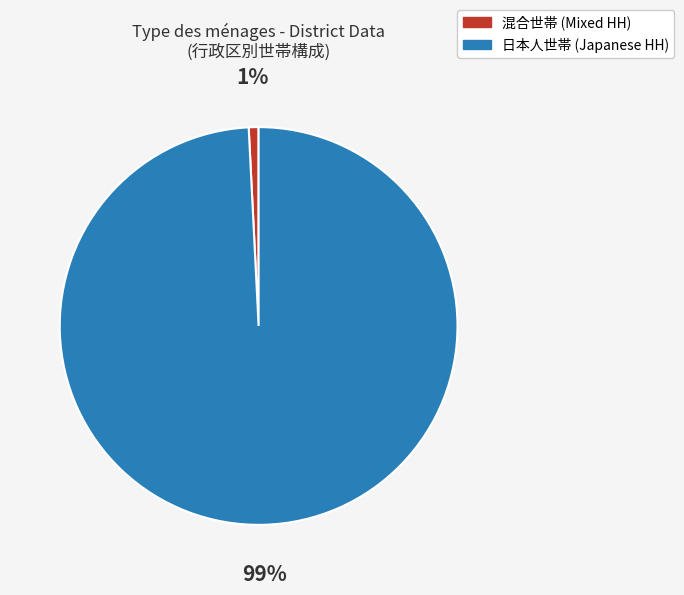

Does any single category account for the majority?

Yes